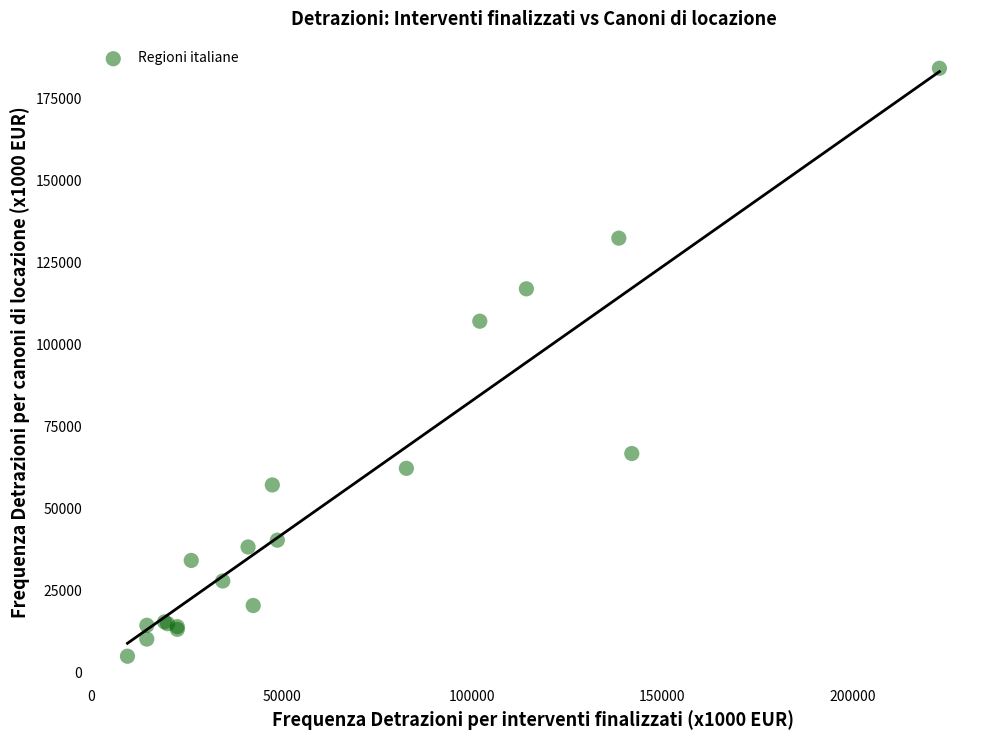

What Y value in the scatter plot is closest to 94637?

107165